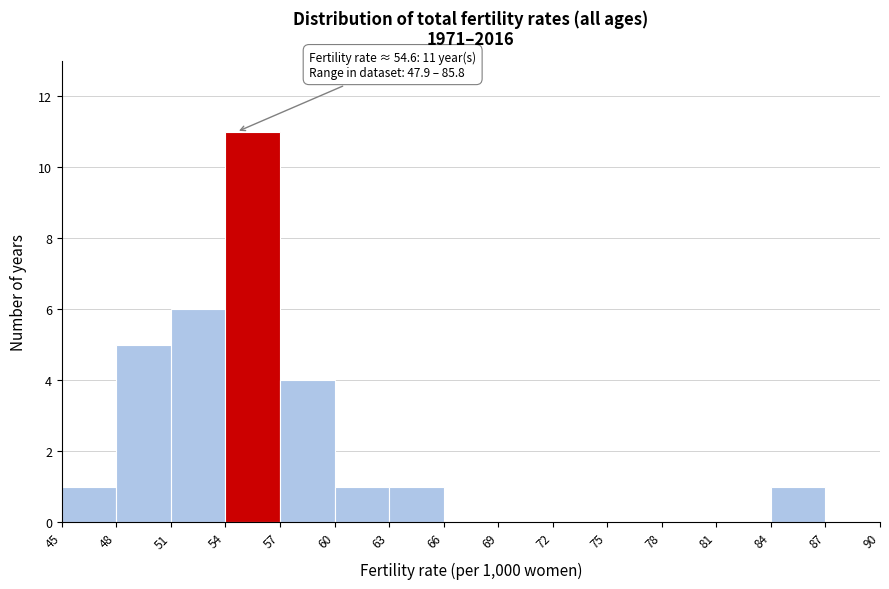

Over which range of the x-axis is the bar tallest?

54 to 57